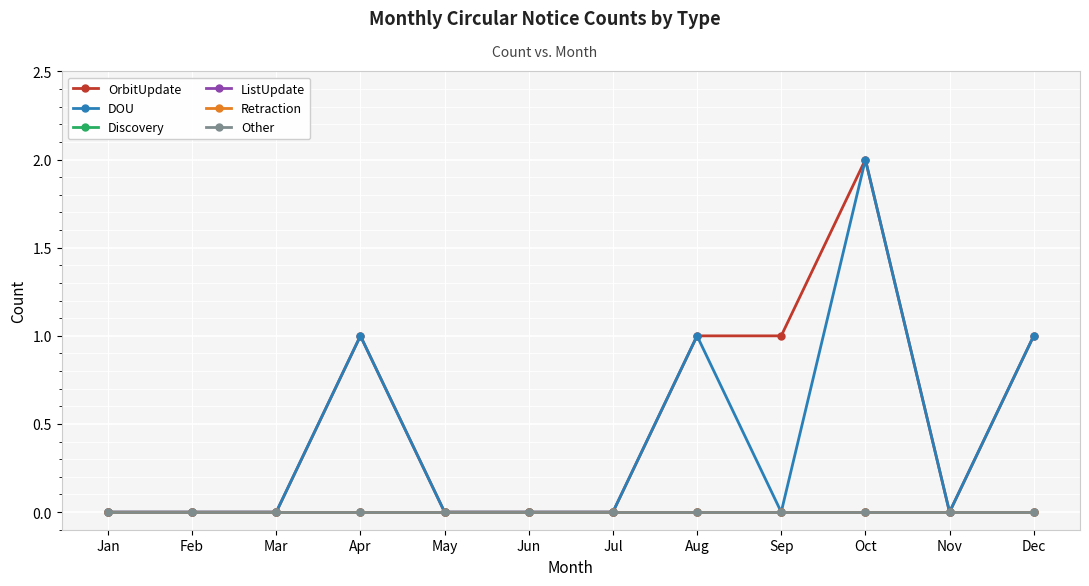

True or false: Other and Retraction intersect in this chart.

False